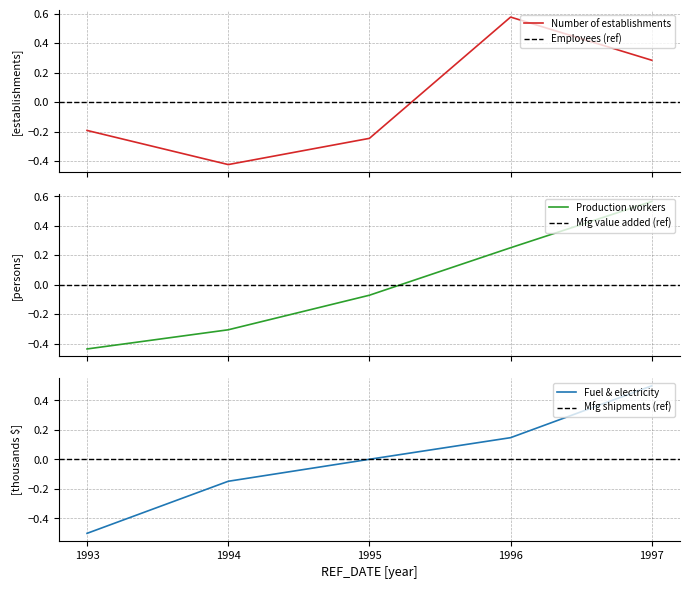

How many values in Fuel and electricity are above zero?

3